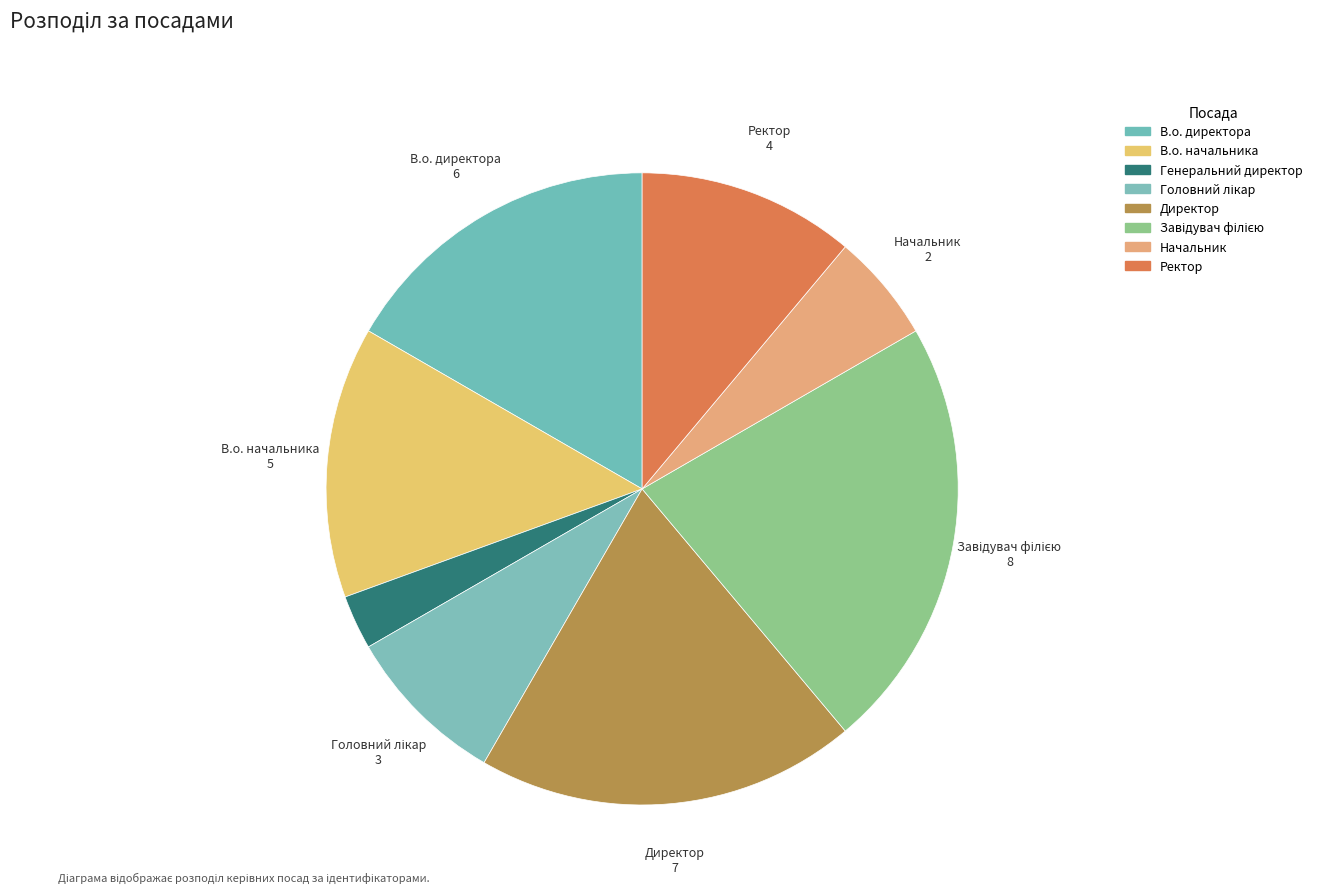

Count the number of slices in the pie.

8